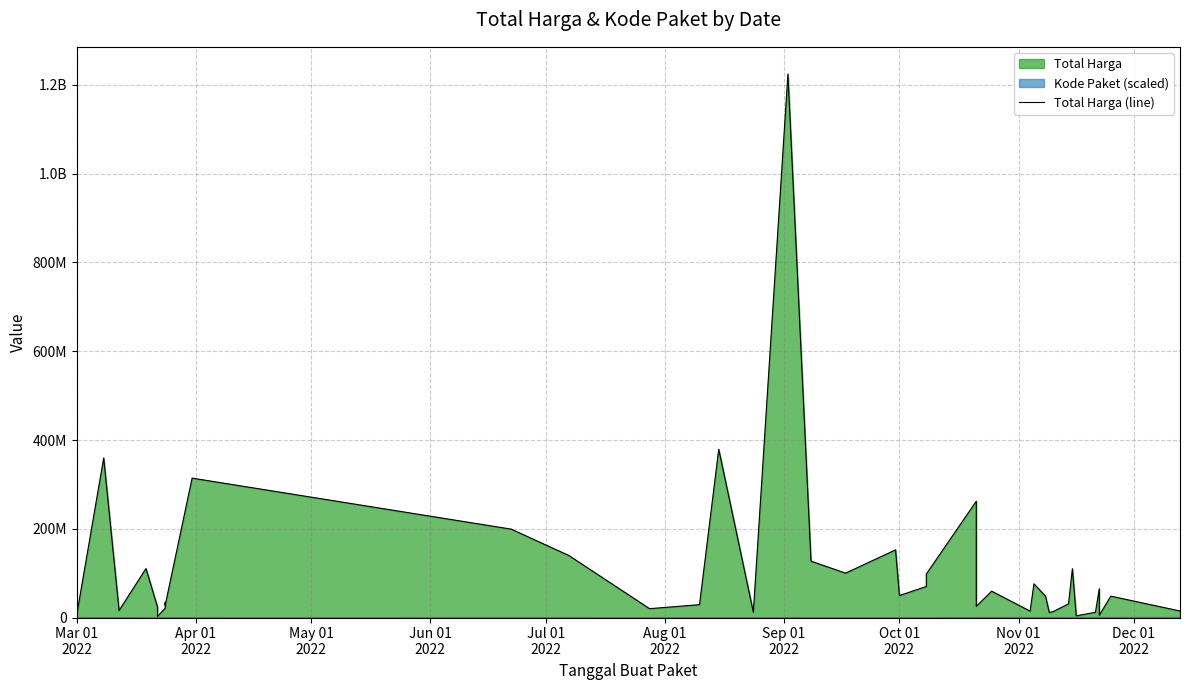

Count the number of values greater than 48140000.

19